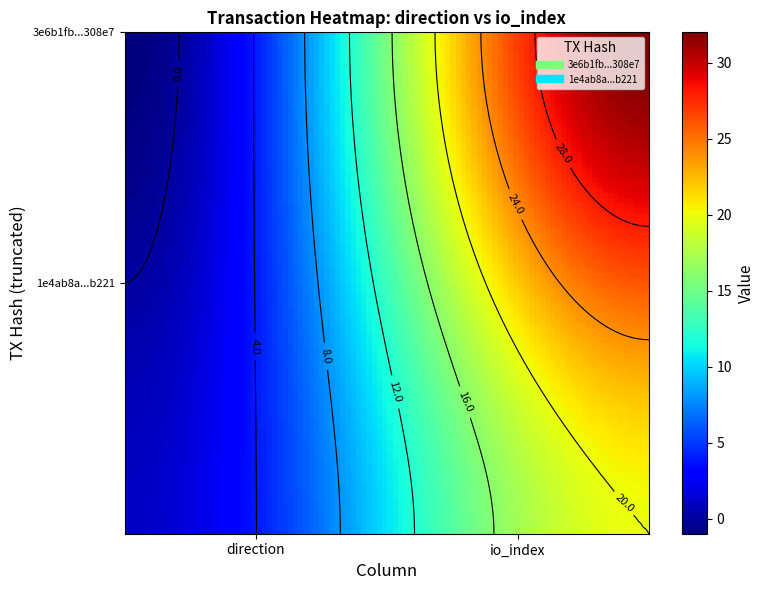

Rank the series by their maximum value, from lowest to highest.

1e4ab8a60fec03a37d6bdb2cbfbda8ce3cfb221, 3e6b1fb542e34d1ce478ab26634c2d2cac308e7